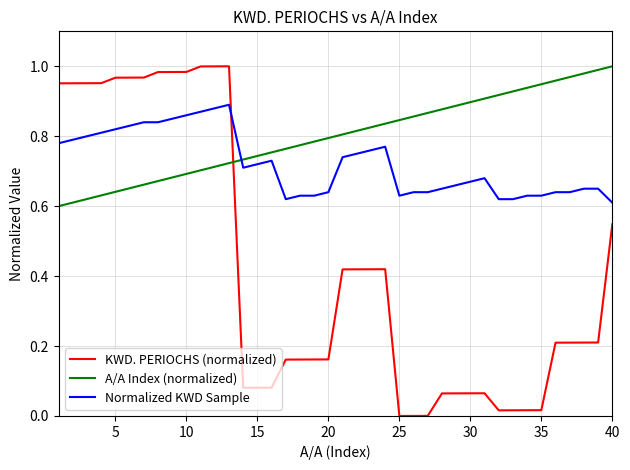

Which series has the largest total across all categories?

A/A Index (normalized)